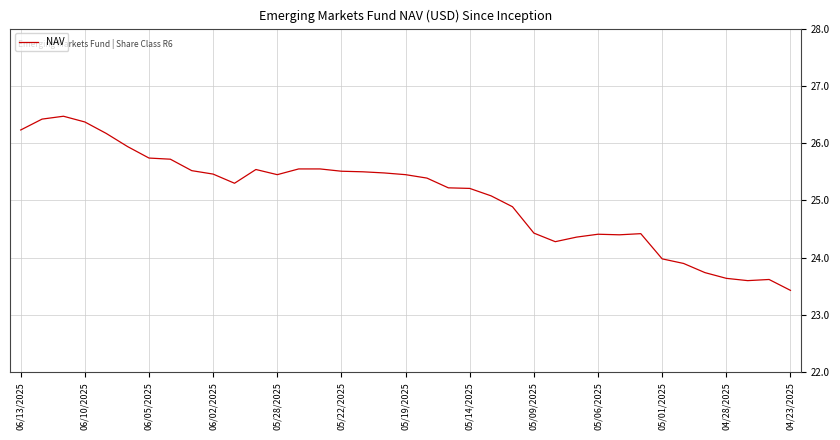

What is the minimum value shown in the chart?

23.4